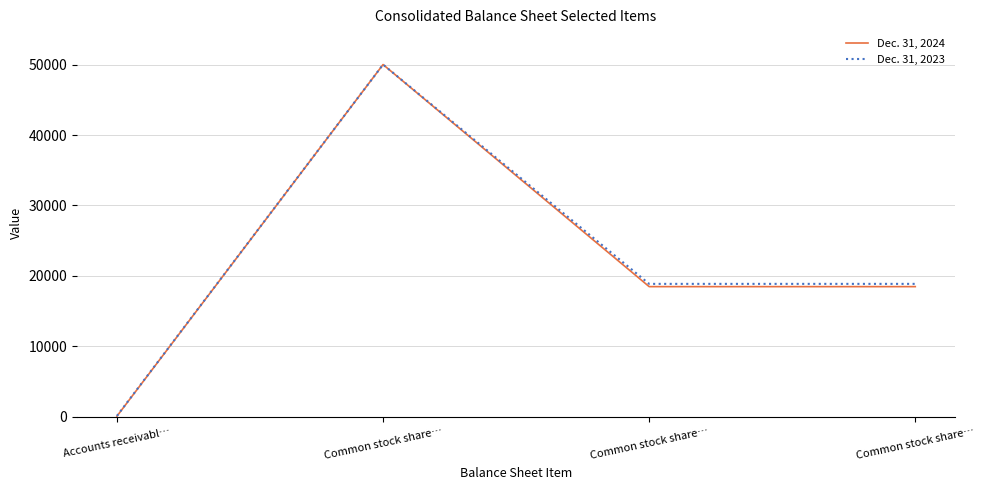

List the series in order of their peak value, lowest first.

Dec. 31, 2024, Dec. 31, 2023